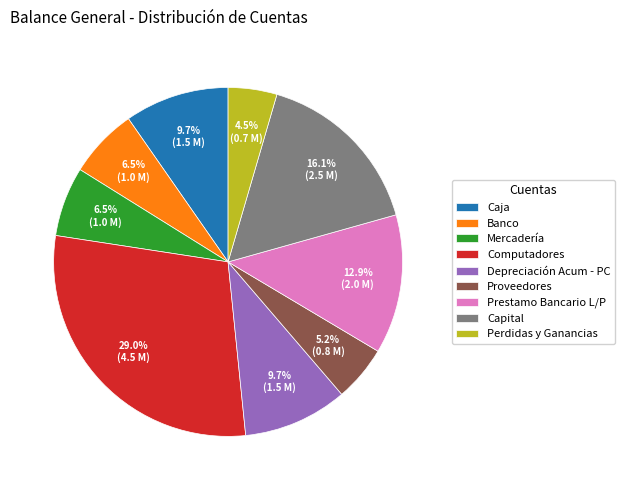

Is there a majority slice in this chart?

No